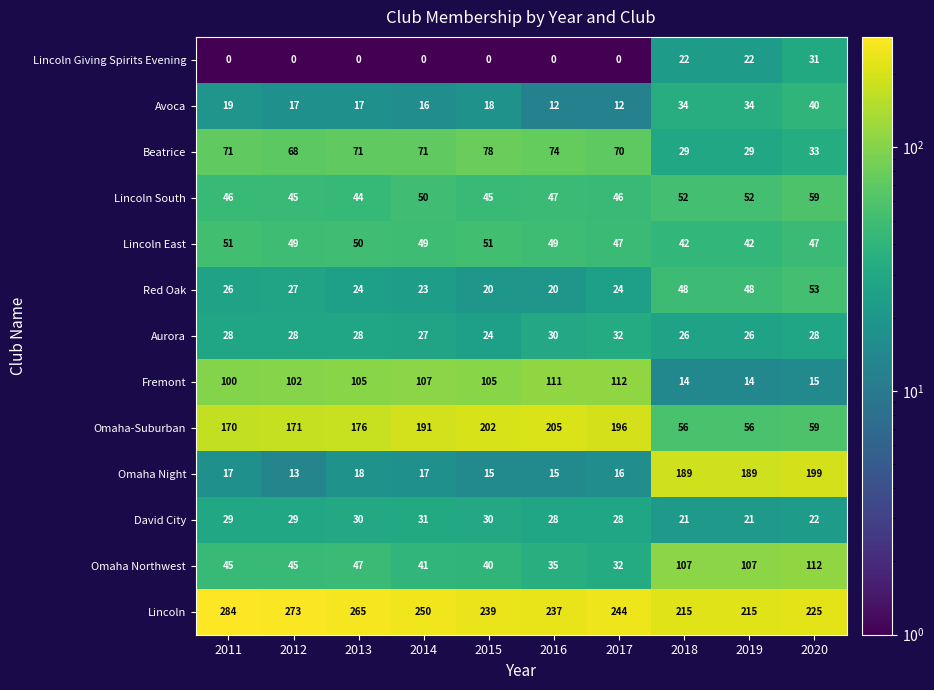

What is the average value of the Lincoln South series?

49